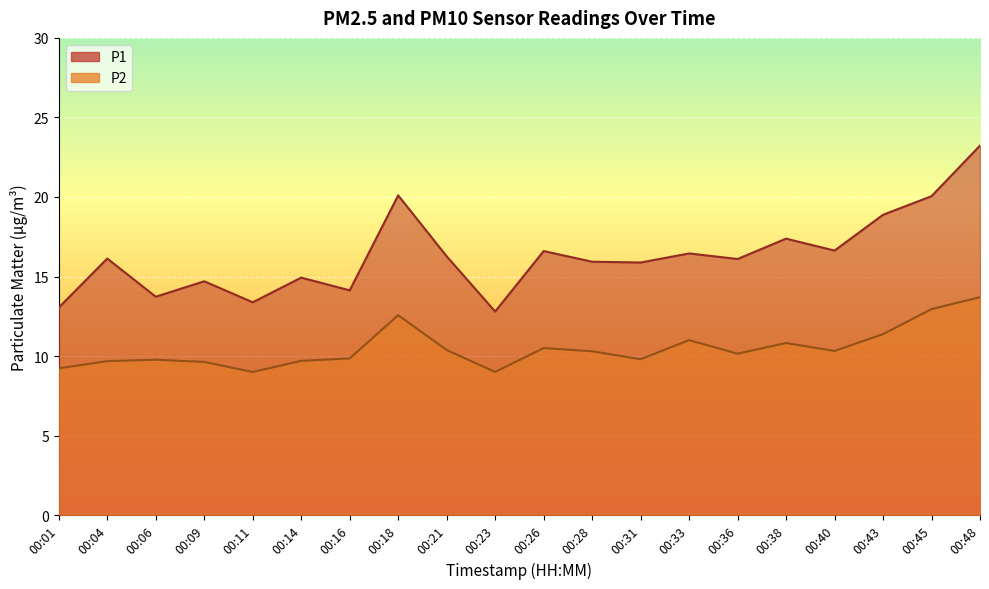

What is the value of the P2 point at the 9th from the left?

10.4